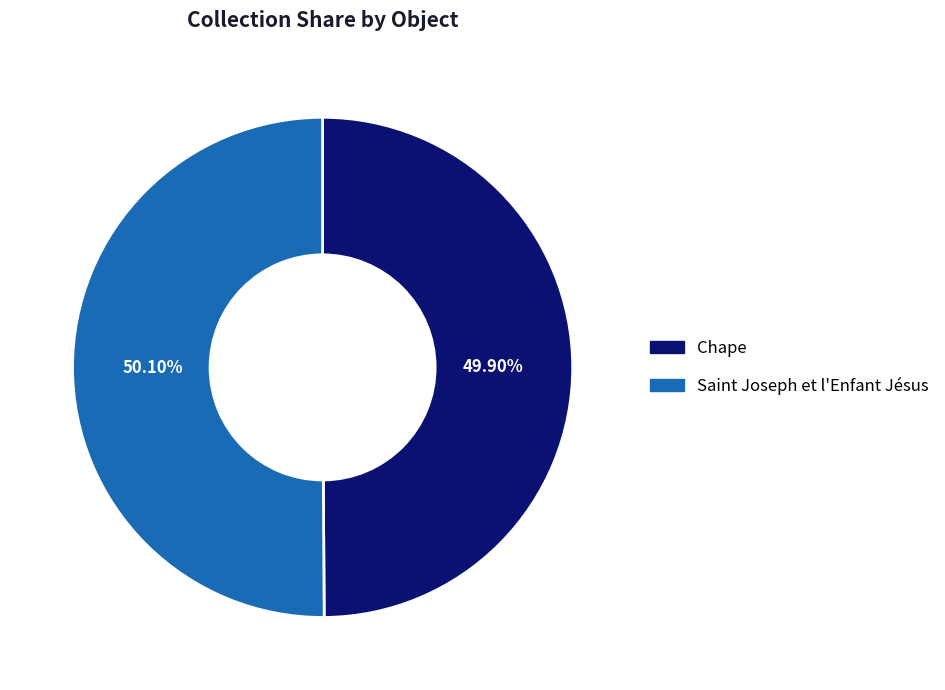

Count the number of slices in the pie.

2